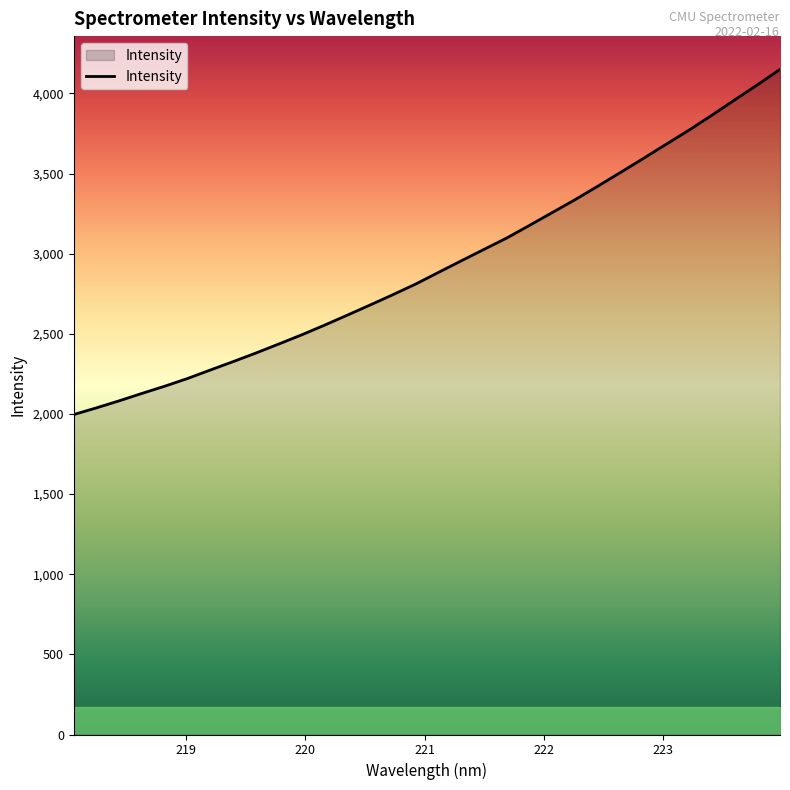

What is the smallest value displayed?

1996.3